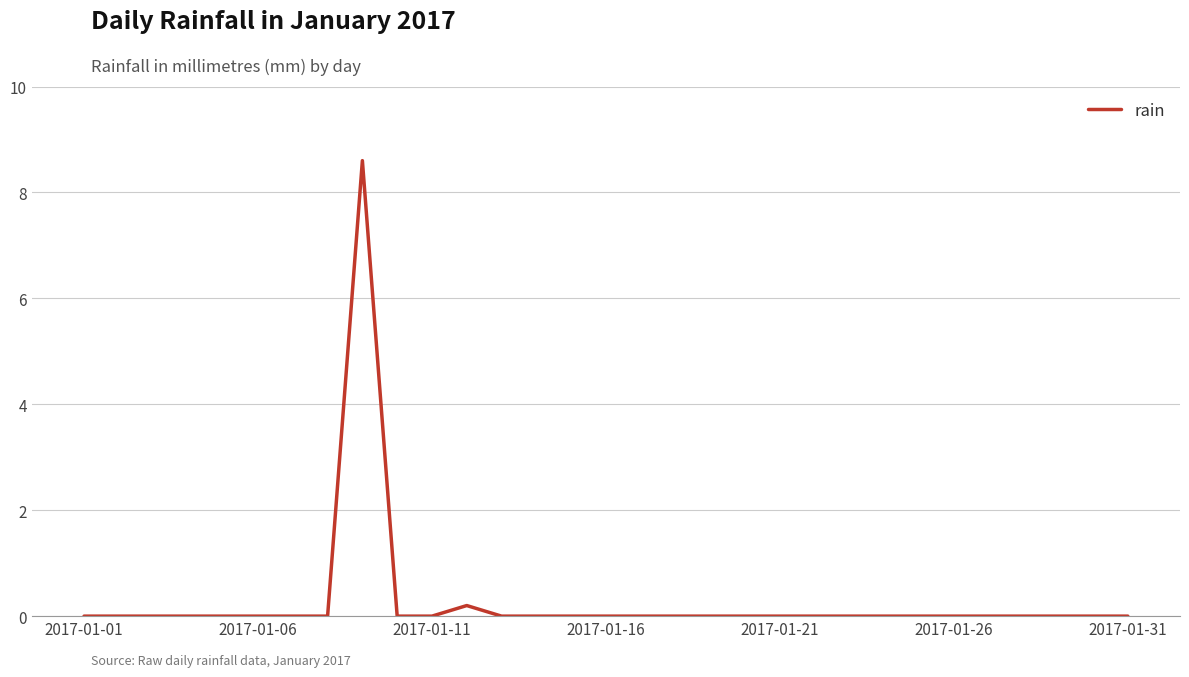

What is the maximum value shown in the chart?

8.6